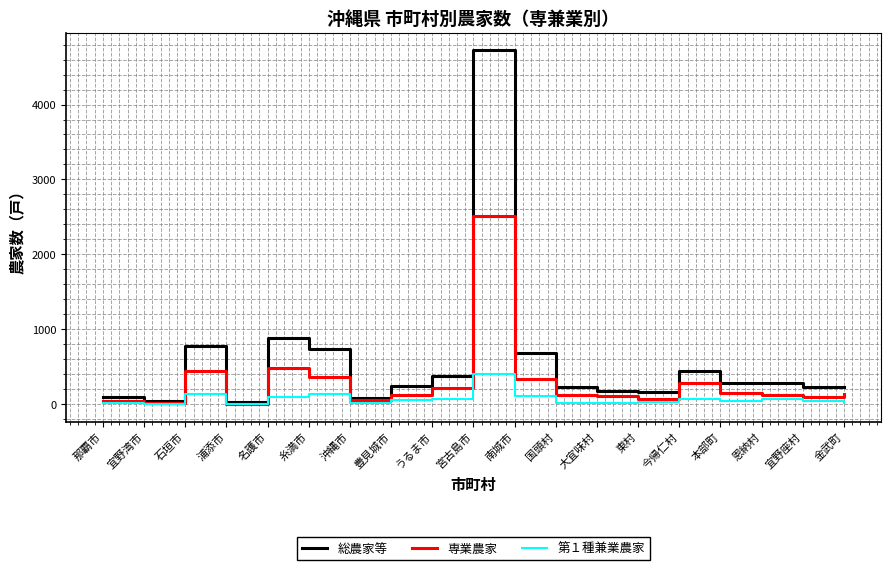

At which category is the sum across all series the highest?

宮古島市